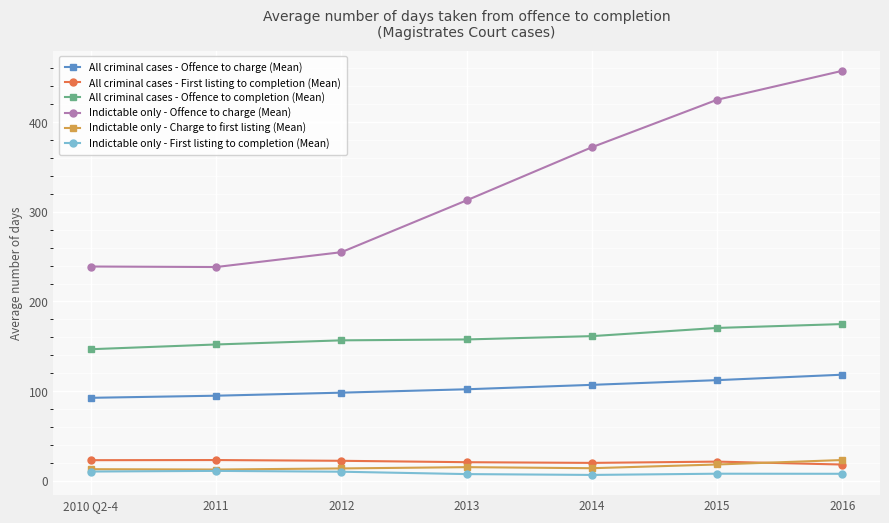

Which series has the widest spread of values?

Indictable only - Offence to charge (Mean)